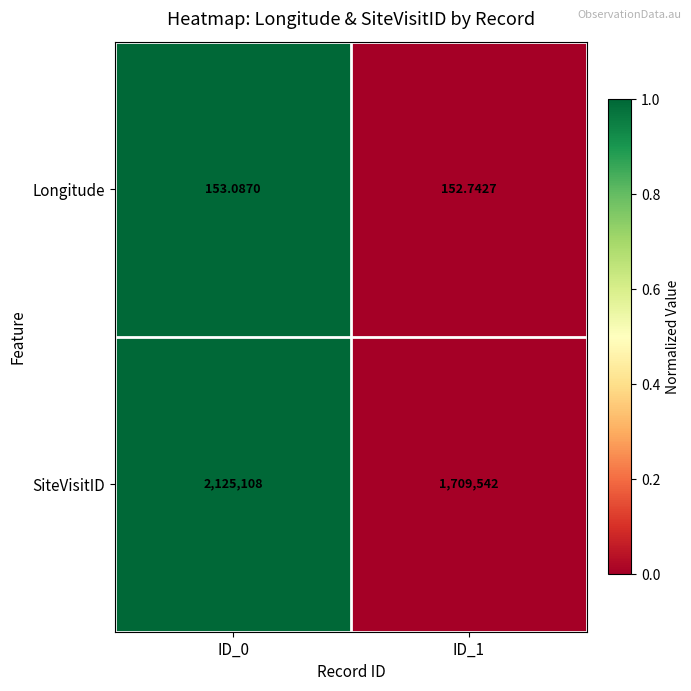

Rank the series by their maximum value, from lowest to highest.

Longitude, SiteVisitID